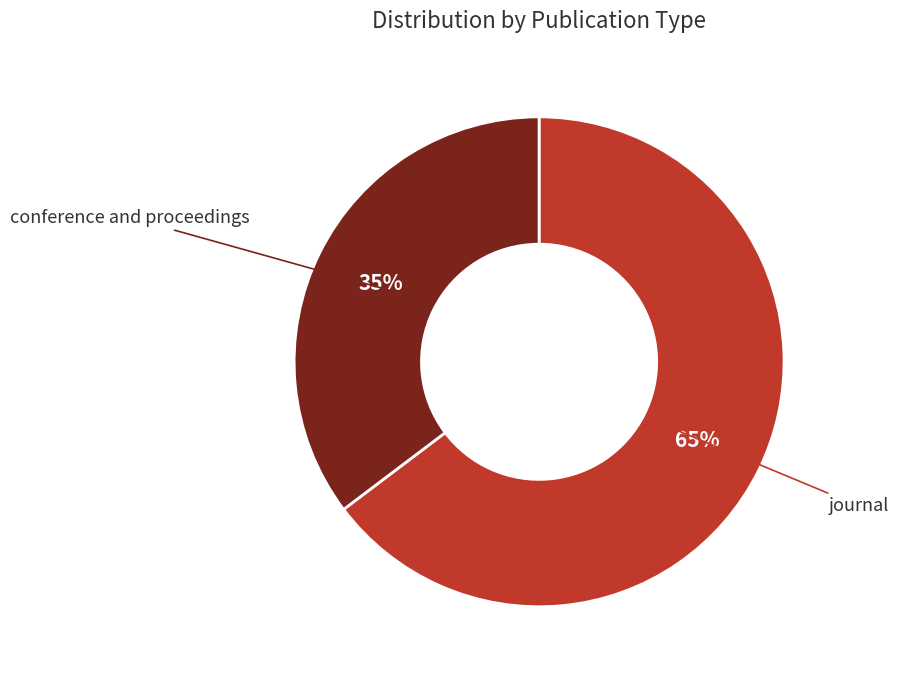

To the nearest percent, what is the average slice percentage?

50%